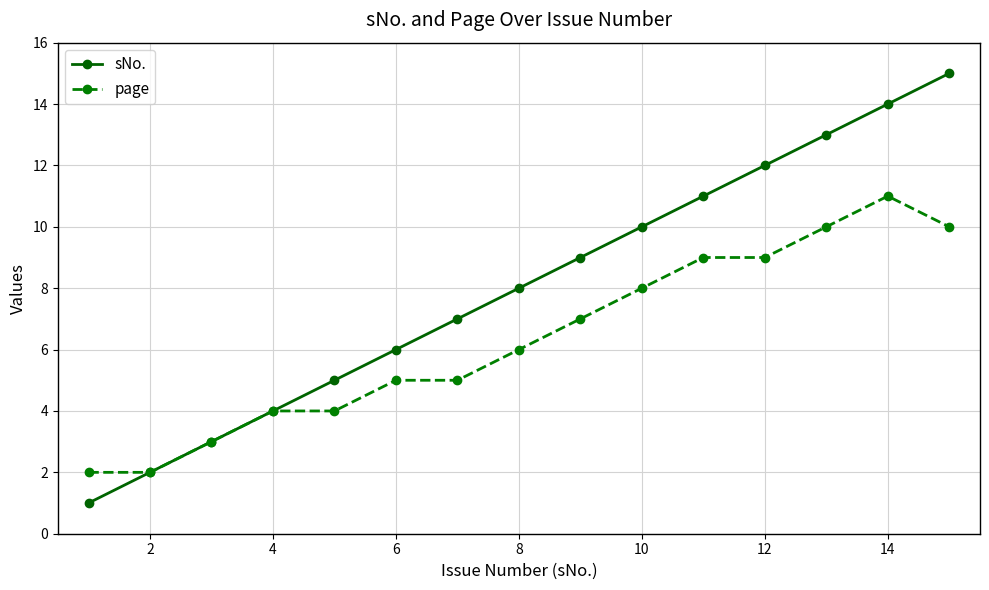

True or false: sNo. has more than 1 points higher than both neighbors.

False